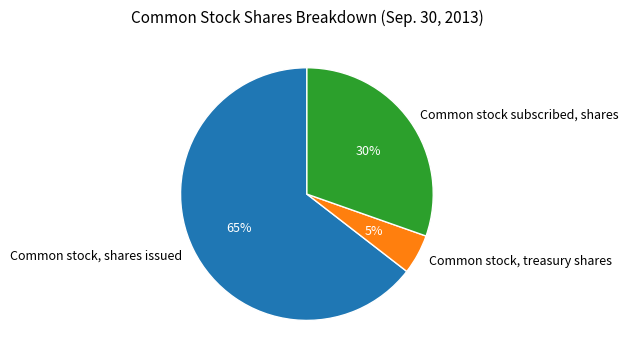

What percentage is the Common stock subscribed, shares slice, to the nearest percent?

30%